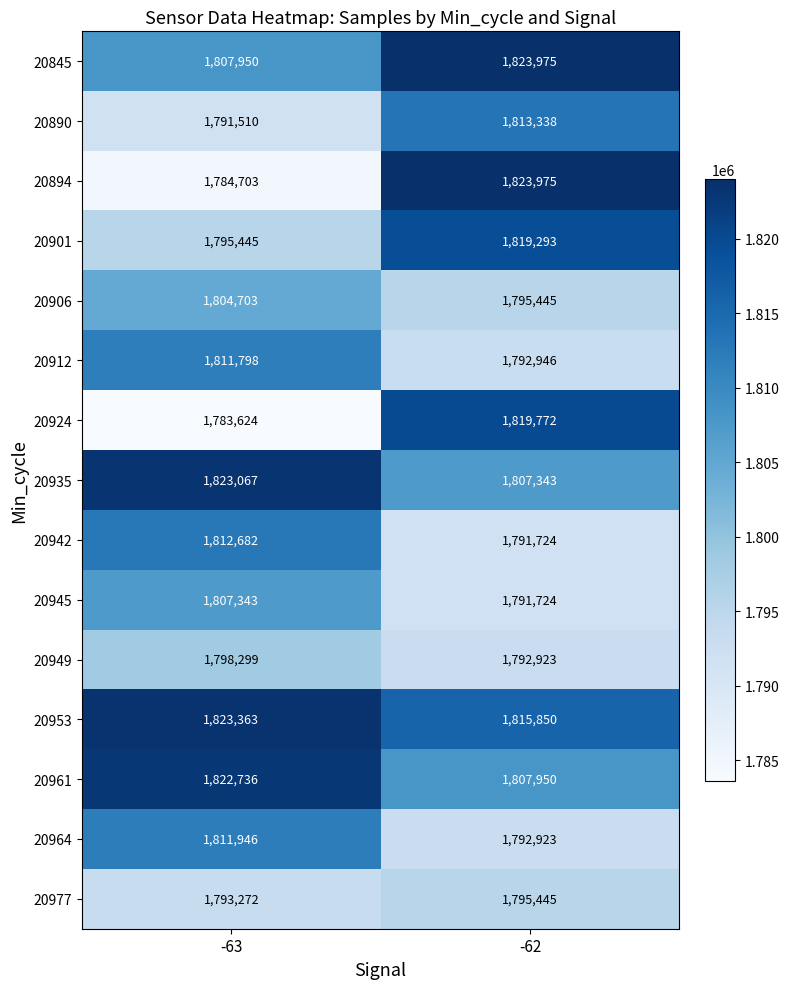

Which series has the largest range (max minus min)?

20894